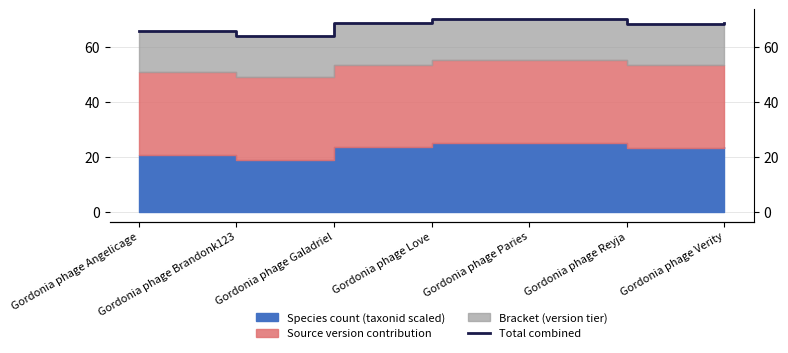

What is the minimum value shown in the chart?

63.8